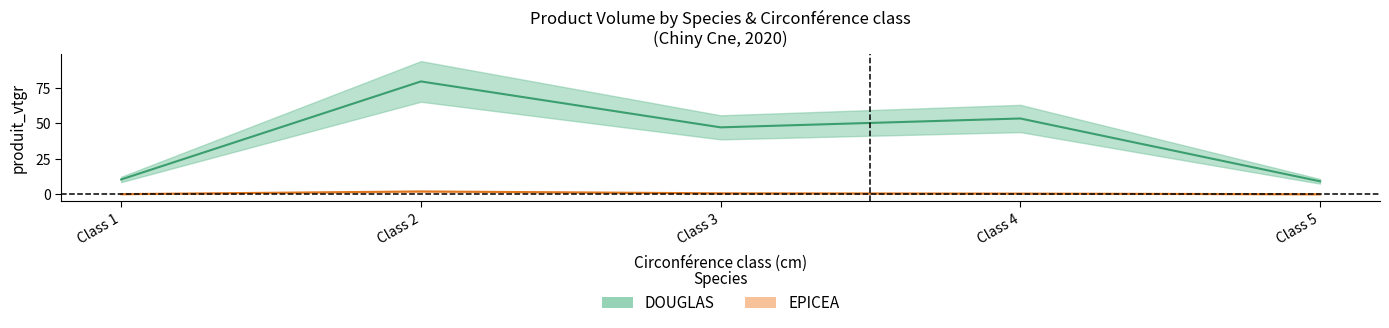

Read the DOUGLAS value at Class 1.

10.4